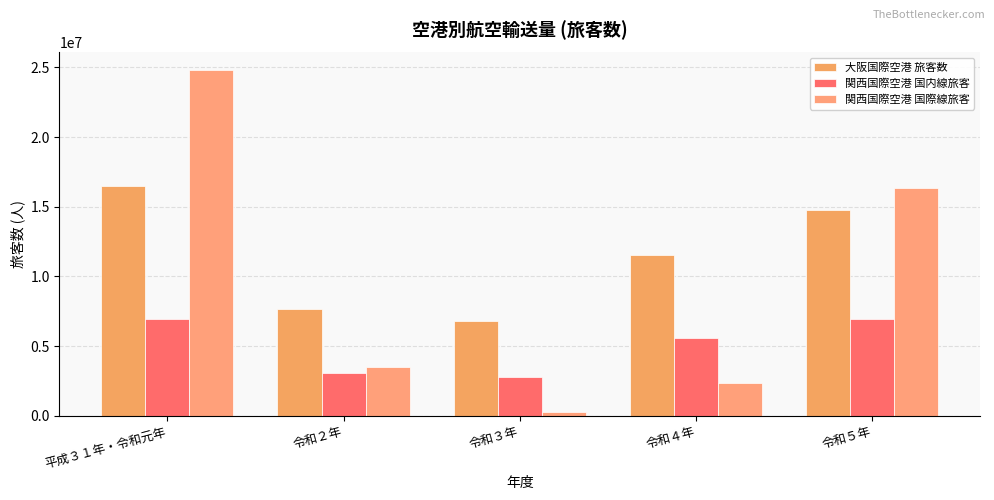

What is the sum of the 関西国際空港 国内線旅客 values at 令和３年 and 令和５年?

9747884